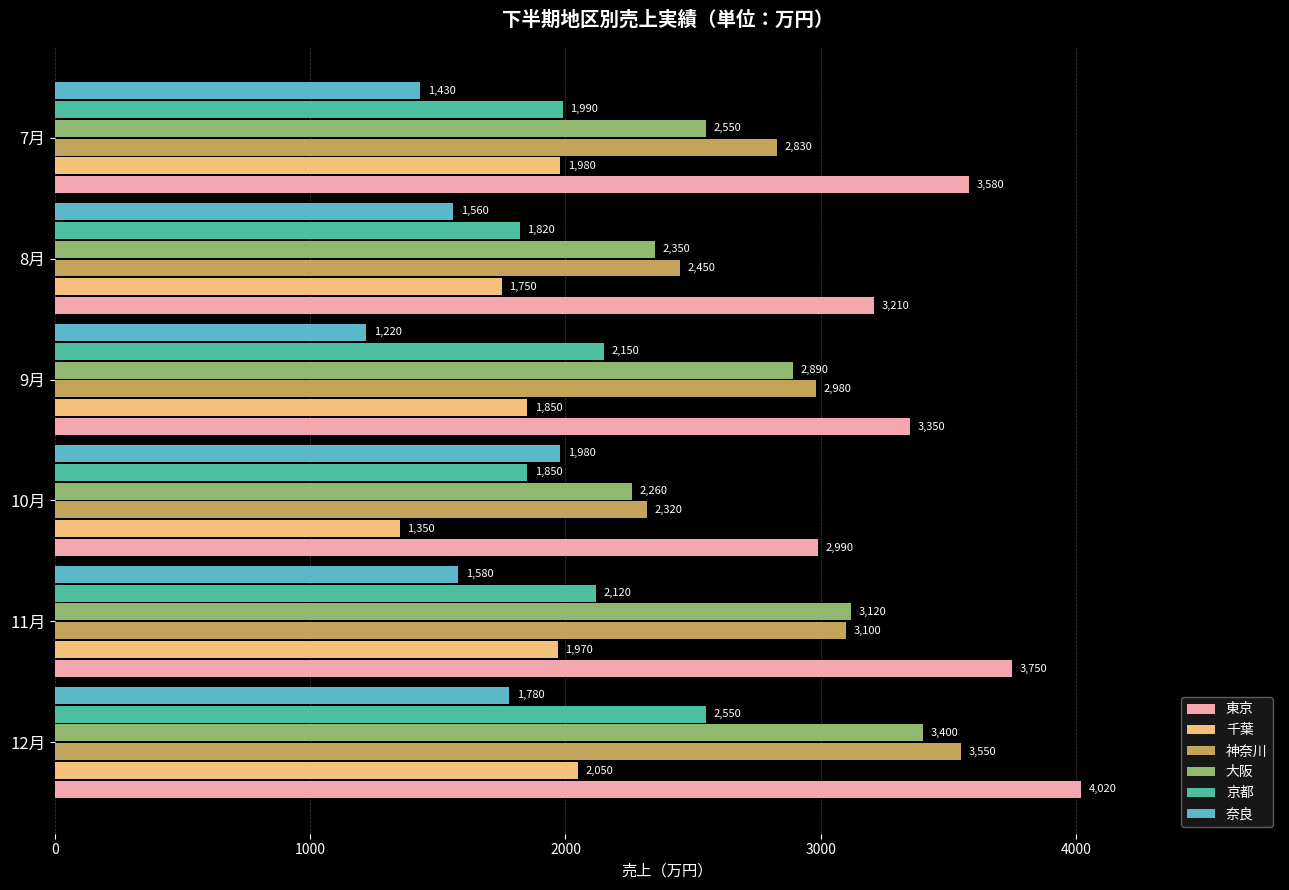

What is the sum of all 奈良 values?

9550